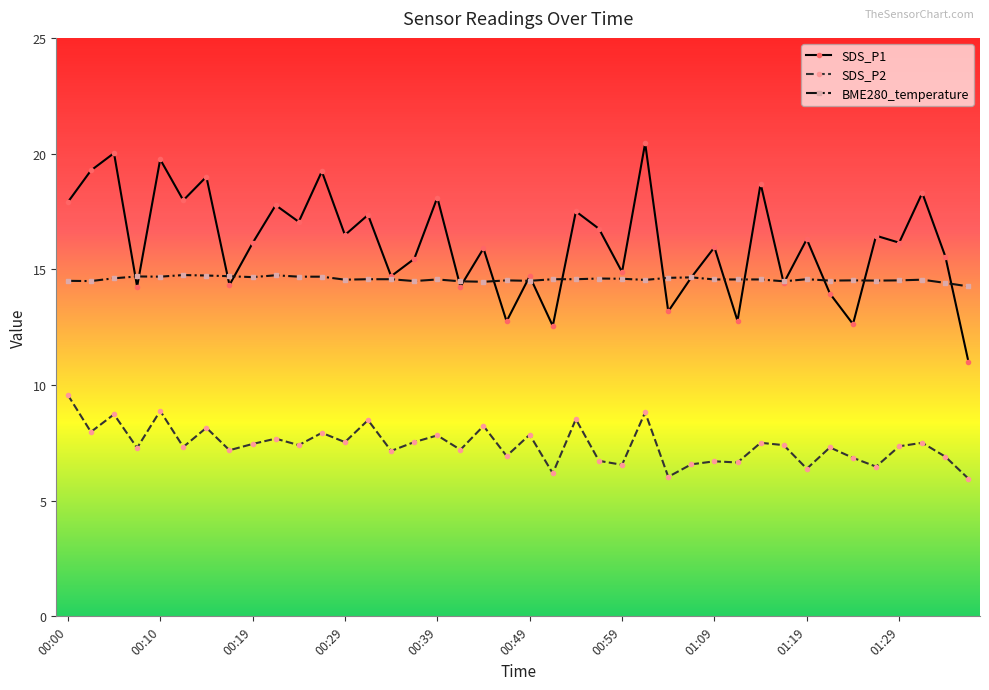

True or false: SDS_P2 and BME280_temperature intersect in this chart.

False